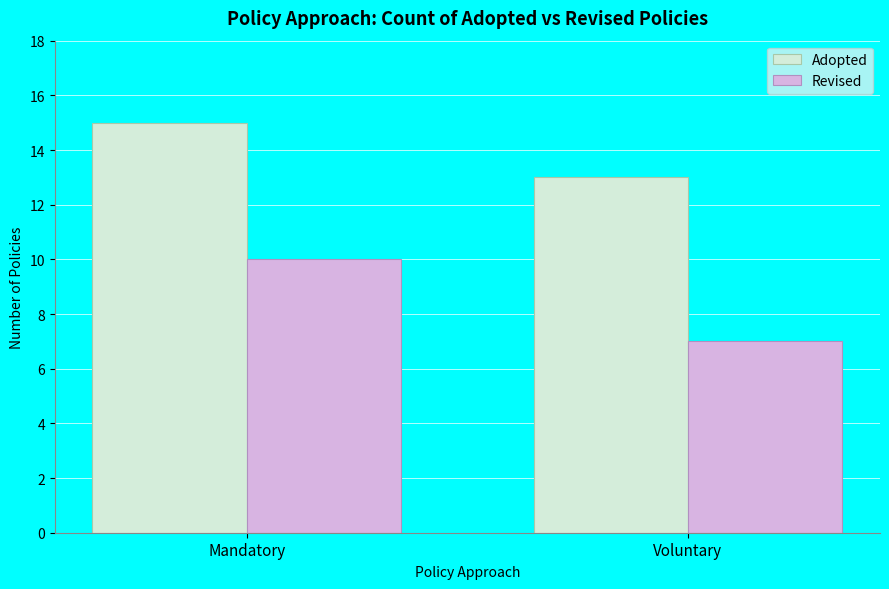

List the labels in order of Adopted value, smallest first.

Voluntary, Mandatory